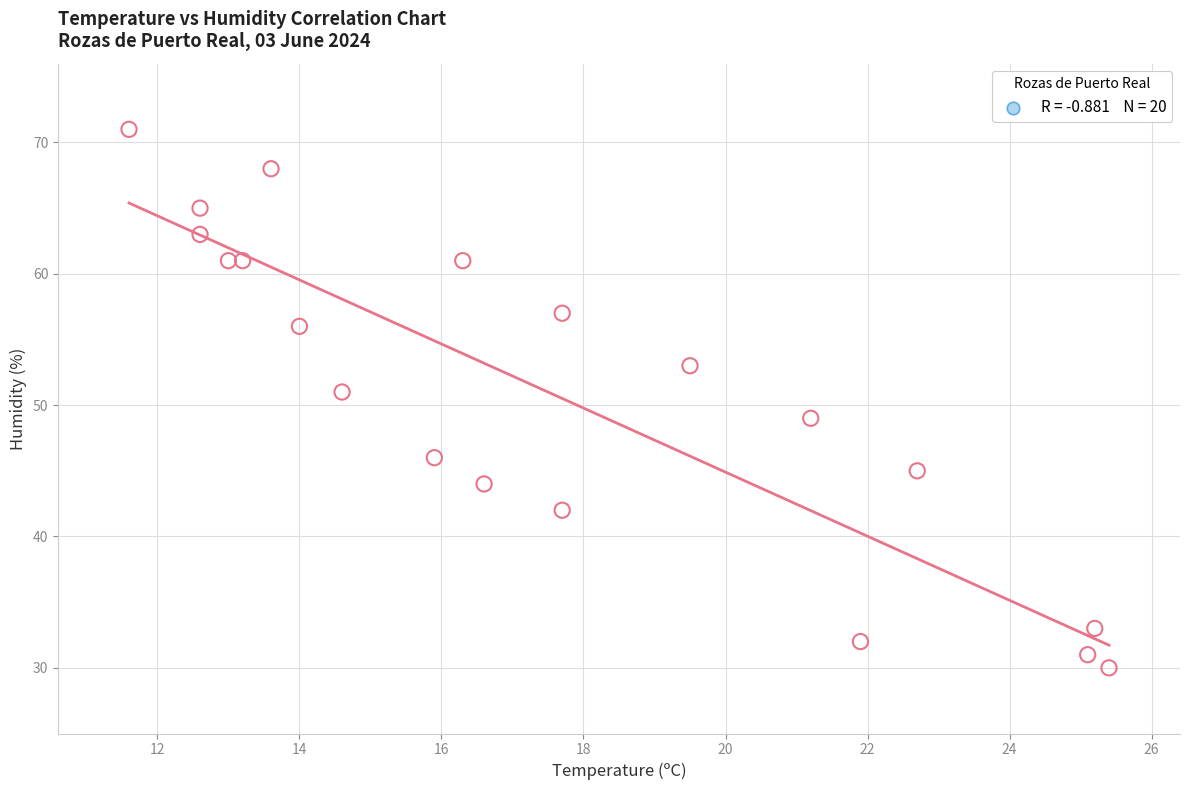

What is the range of Y values (max minus min)?

41